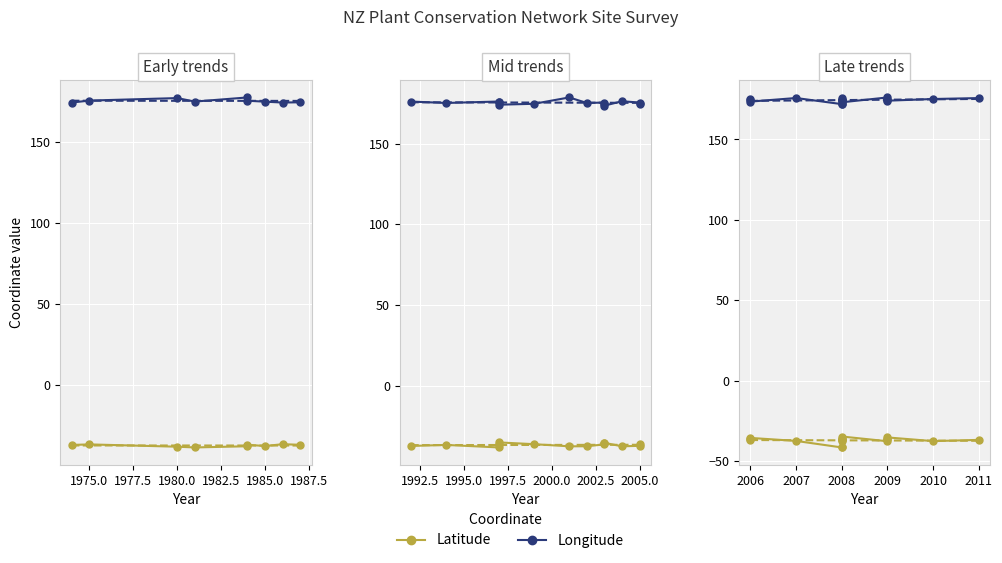

What is the average value of the Latitude series?

-37.1